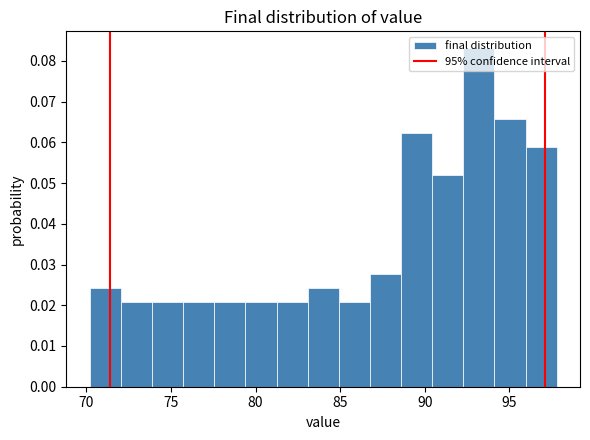

Read against the x-axis, roughly where is the centre of the tallest bar?

93.0